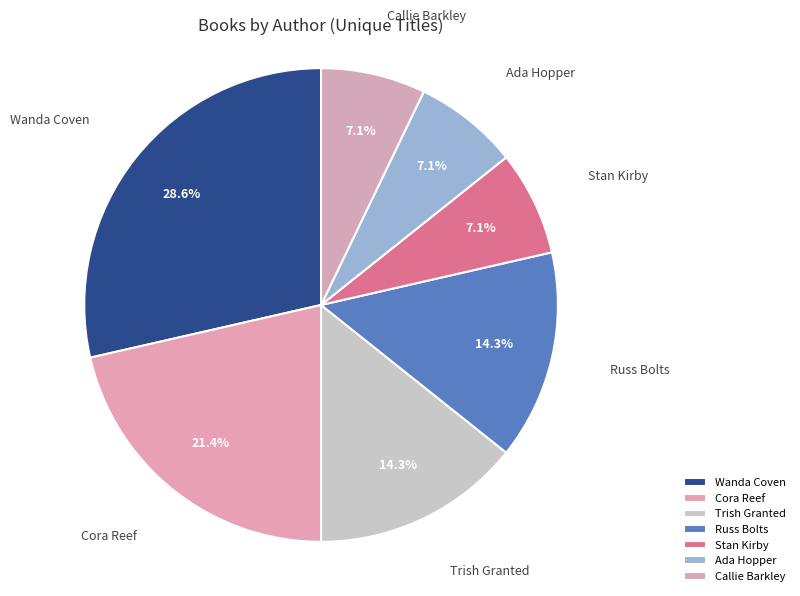

What is the ratio of the value at Wanda Coven to the value at Callie Barkley?

4.0